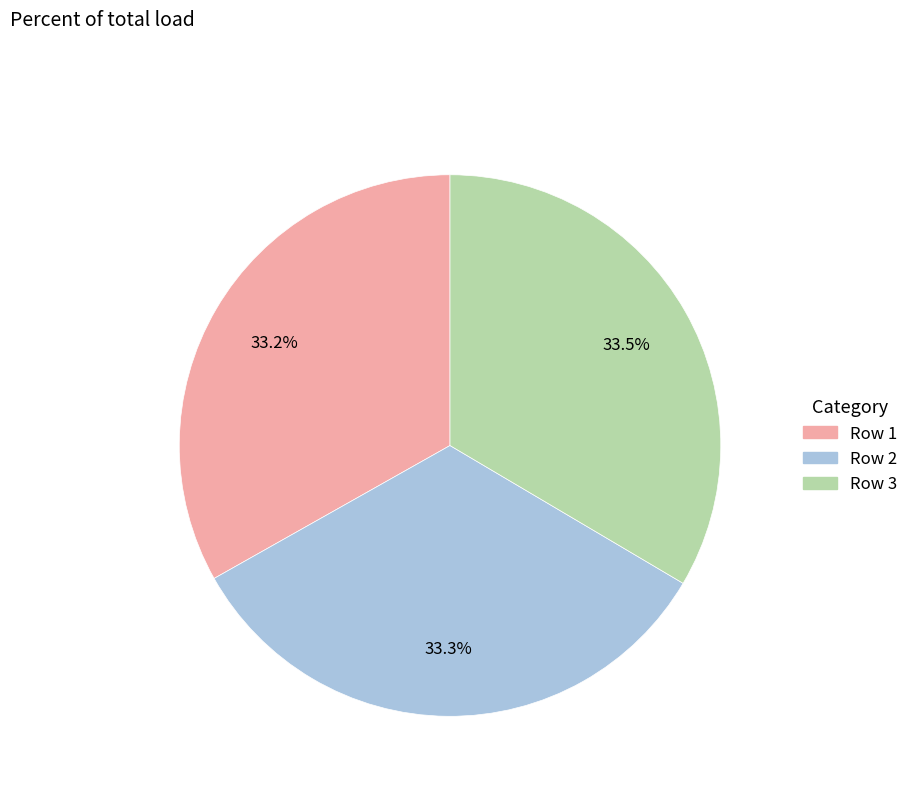

True or false: Row 2 accounts for 33% of the total.

True